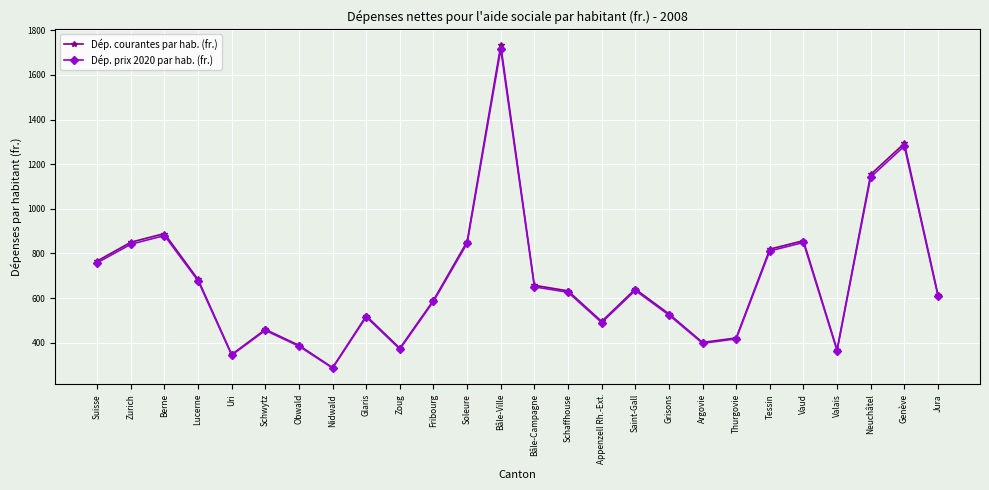

At which category is the sum across all series the highest?

Bâle-Ville